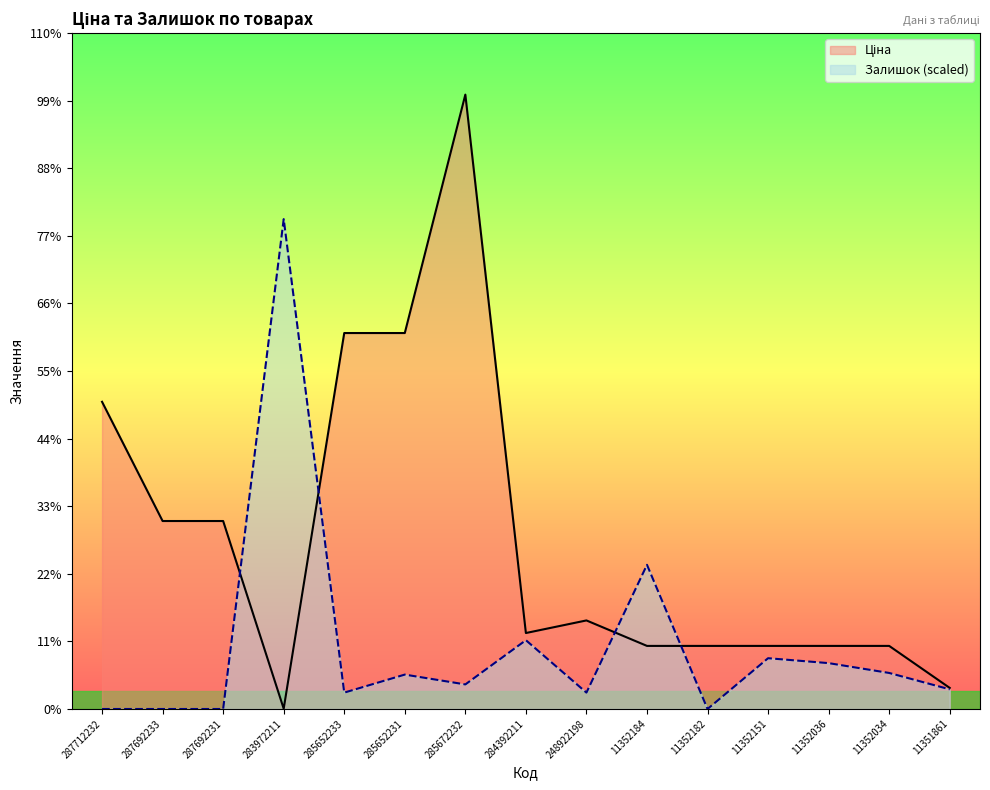

Reading right to left, what are all the values shown in this chart?

Ціна: 11351861=2131.8	11352034=6378.9	11352036=6378.9	11352151=6378.9	11352182=6378.9	11352184=6378.9	248922198=8955.1	284392211=7680.9	285672232=62116.9	285652231=38011.3	285652233=38011.3	283972211=32.0	287692231=19005.7	287692233=19005.7	287712232=31058.4
Залишок: 11351861=1987.7	11352034=3644.2	11352036=4638.1	11352151=5135.0	11352182=0.0	11352184=14576.8	248922198=1656.4	284392211=6957.1	285672232=2484.7	285652231=3478.5	285652233=1656.4	283972211=49527.8	287692231=0.0	287692233=0.0	287712232=0.0